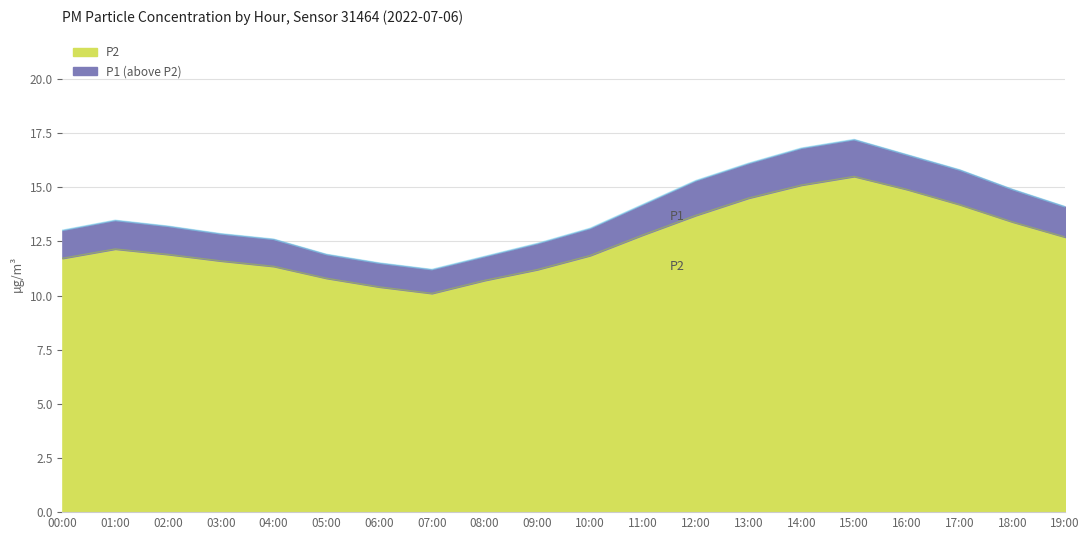

How many values in the P2 series exceed 12?

10